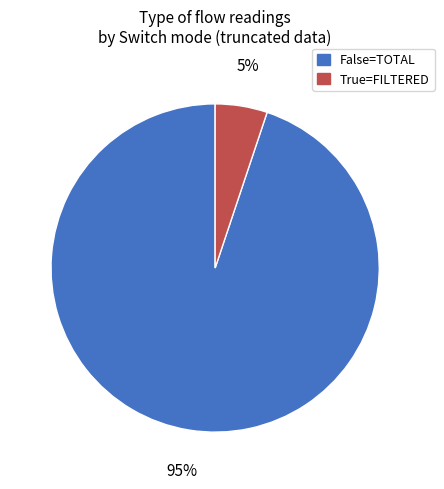

To the nearest percent, what percentage of the pie is False=TOTAL?

95%